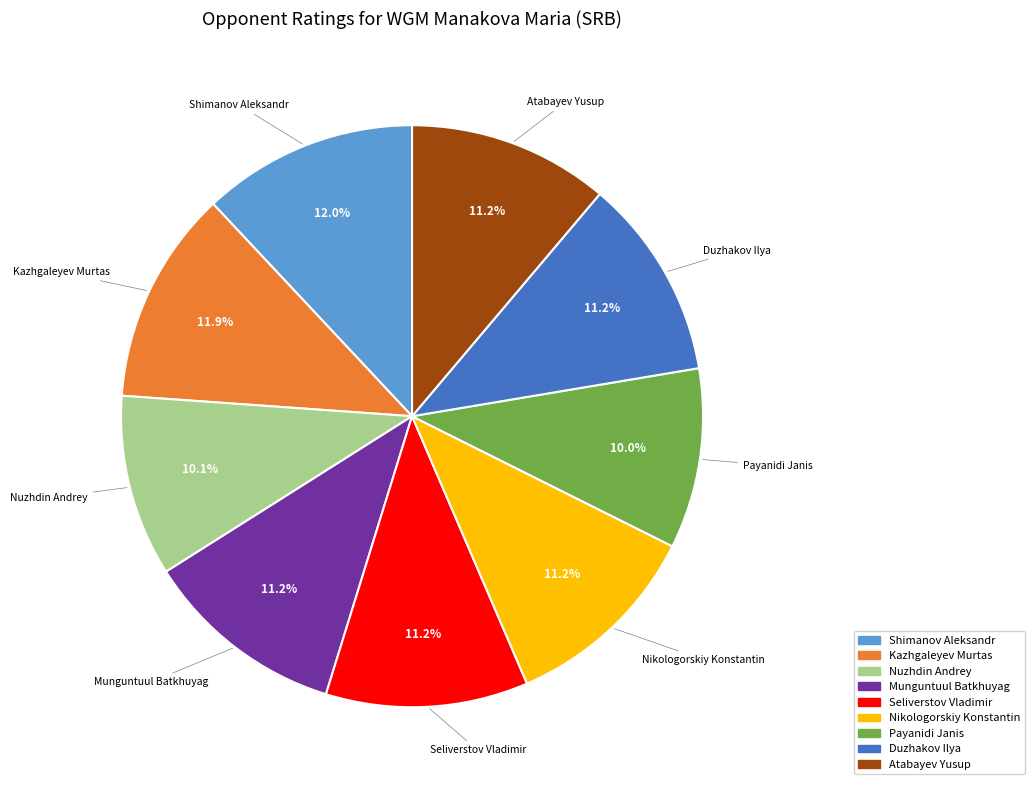

Is there a majority slice in this chart?

No